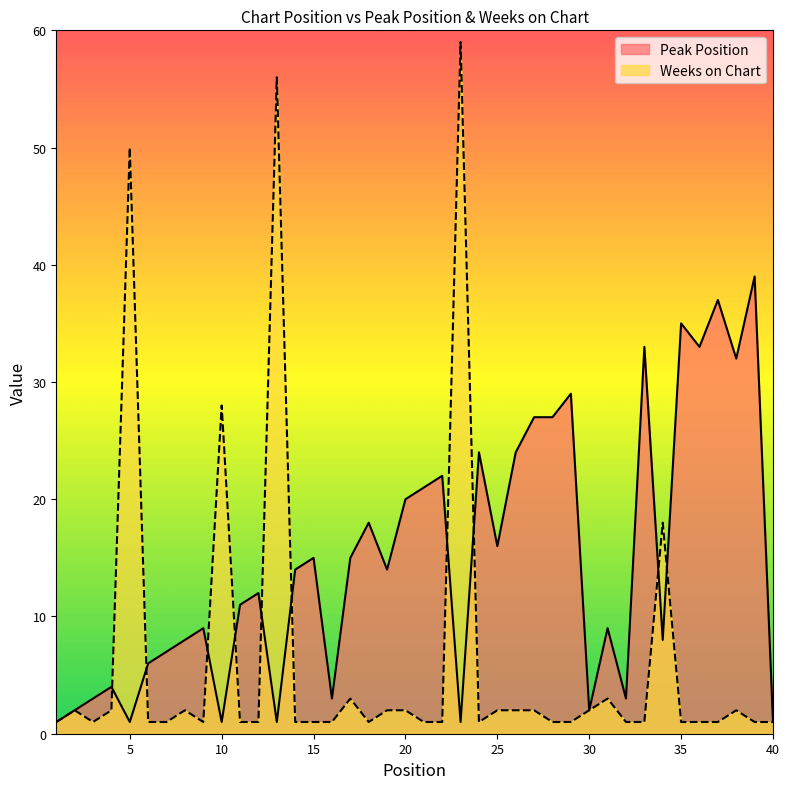

What is the average value of the Weeks on Chart series?

6